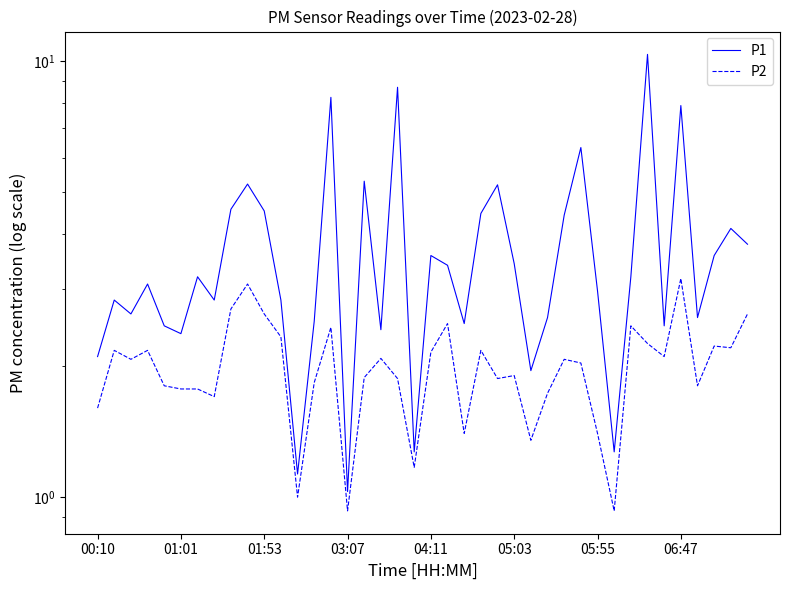

What is the maximum value for P1?

10.3